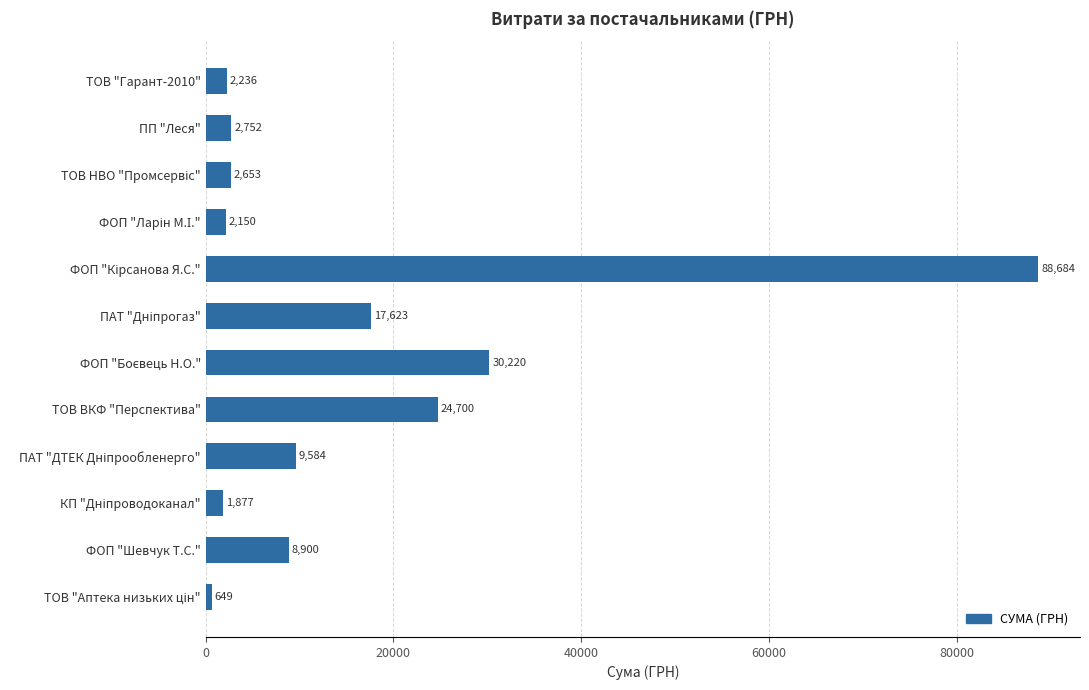

What is the value of the 9th bar from the top?

9584.3